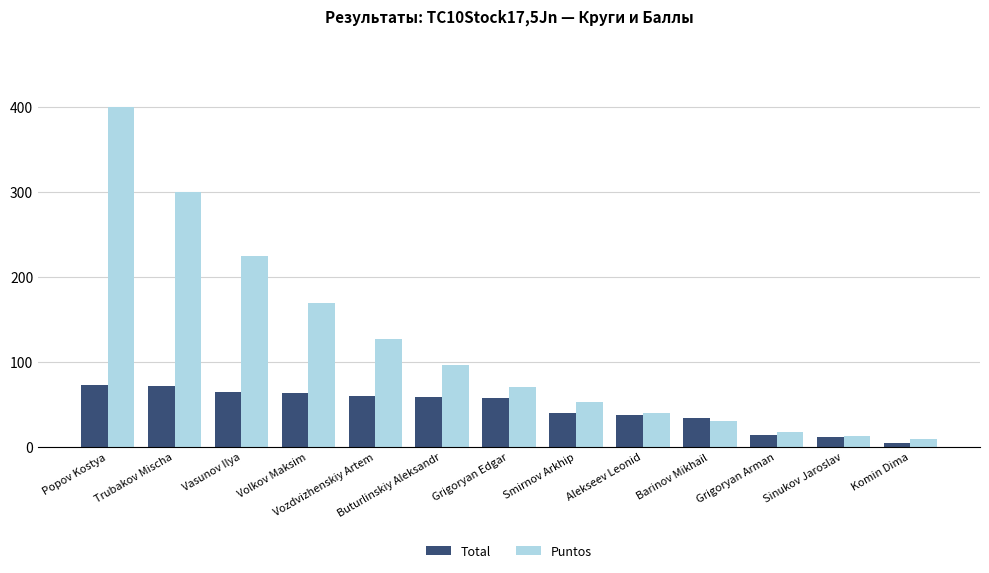

Which label corresponds to the largest value in the chart?

Popov Kostya